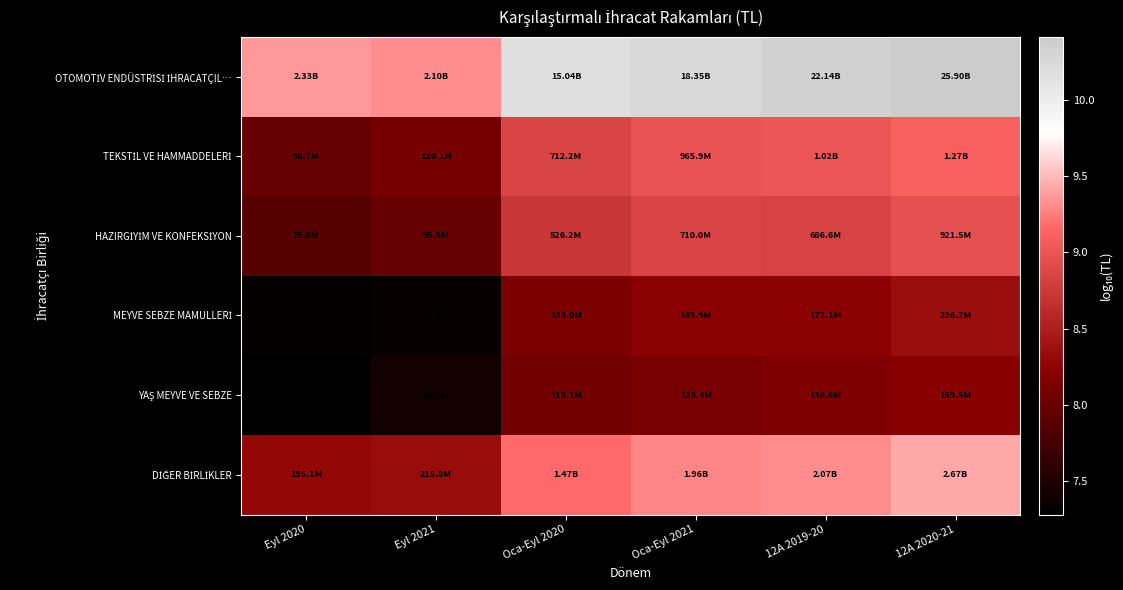

At how many categories does at least one series exceed 9?

6